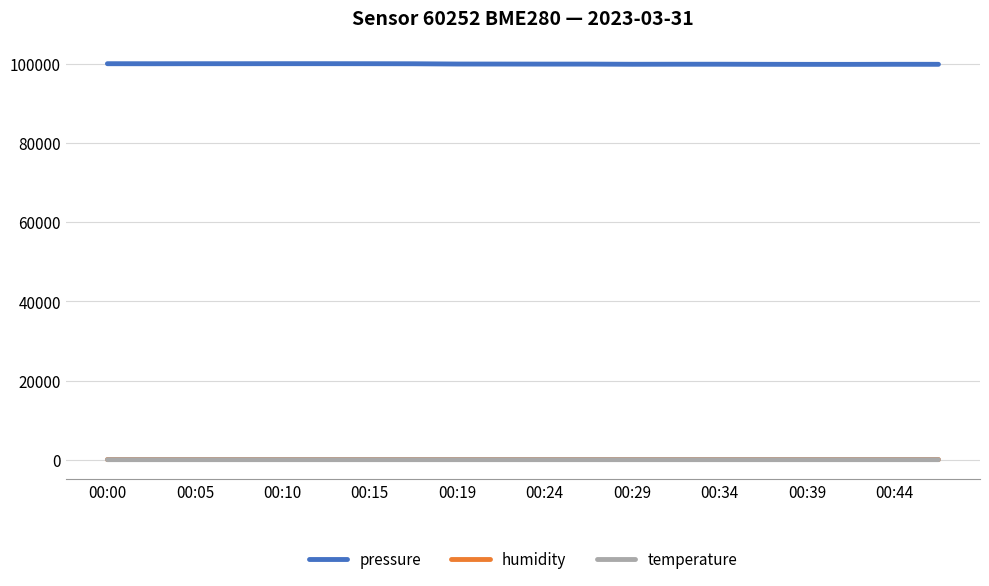

Which series has the widest spread of values?

pressure